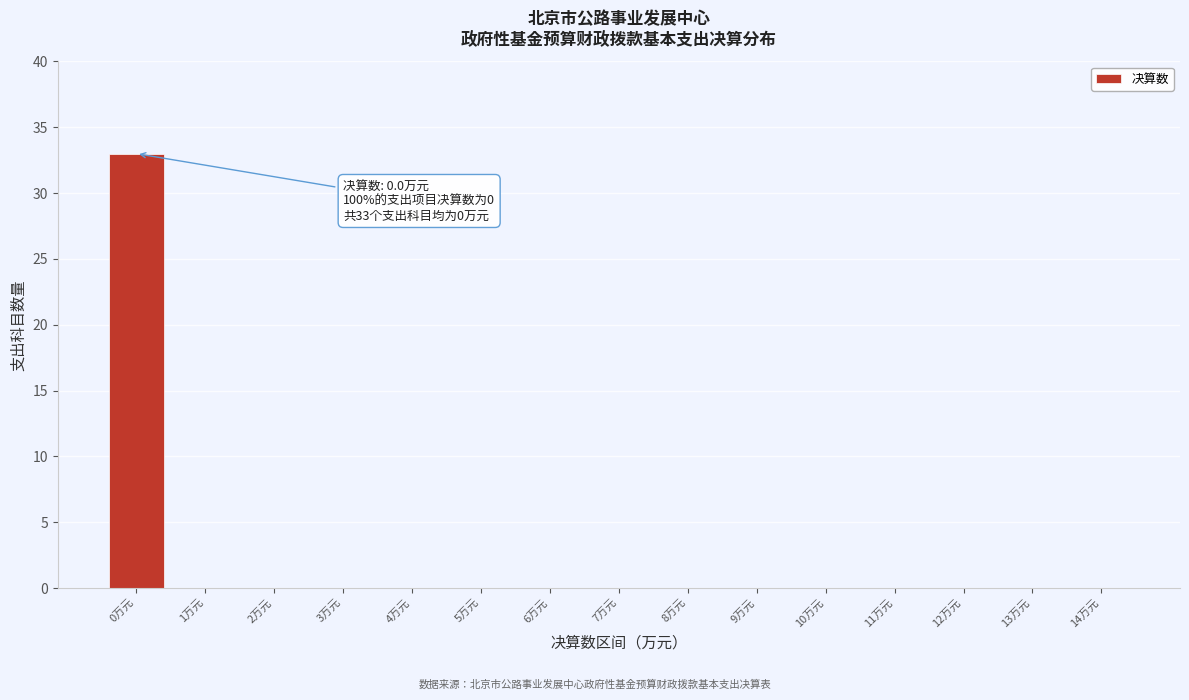

Reading left to right, transcribe all the data shown in this chart.

0万元=33	1万元=0	2万元=0	3万元=0	4万元=0	5万元=0	6万元=0	7万元=0	8万元=0	9万元=0	10万元=0	11万元=0	12万元=0	13万元=0	14万元=0